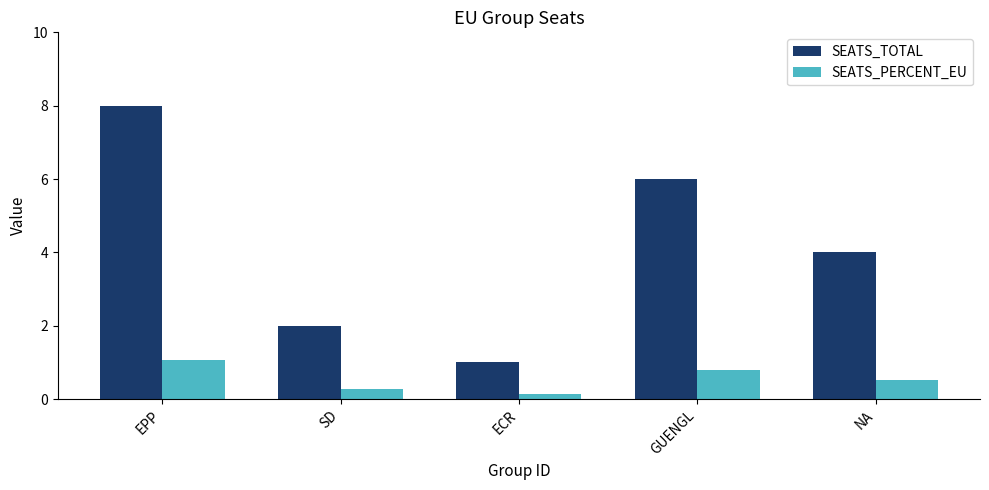

At NA, list the series in order from largest to smallest.

SEATS_TOTAL, SEATS_PERCENT_EU